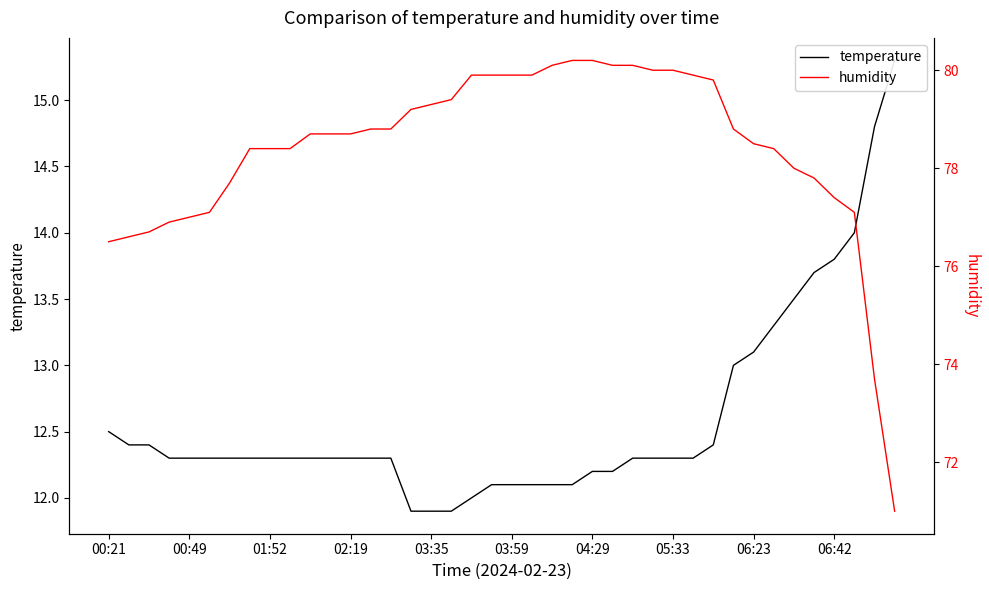

True or false: temperature and humidity cross at least once.

False